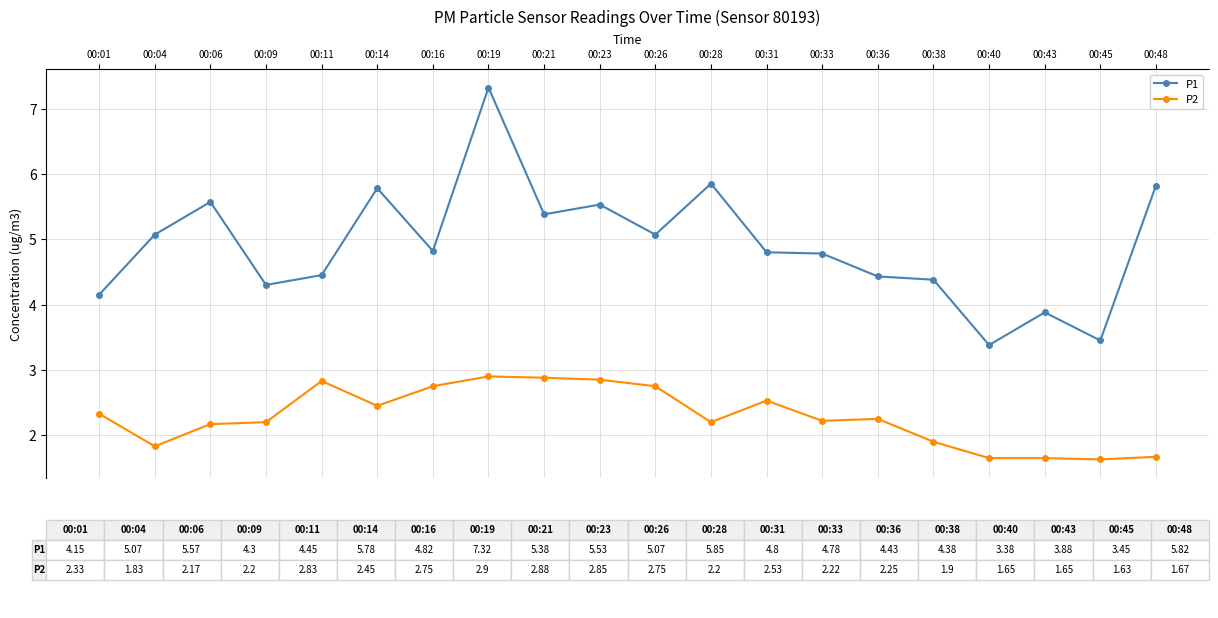

True or false: P1 and P2 intersect in this chart.

False